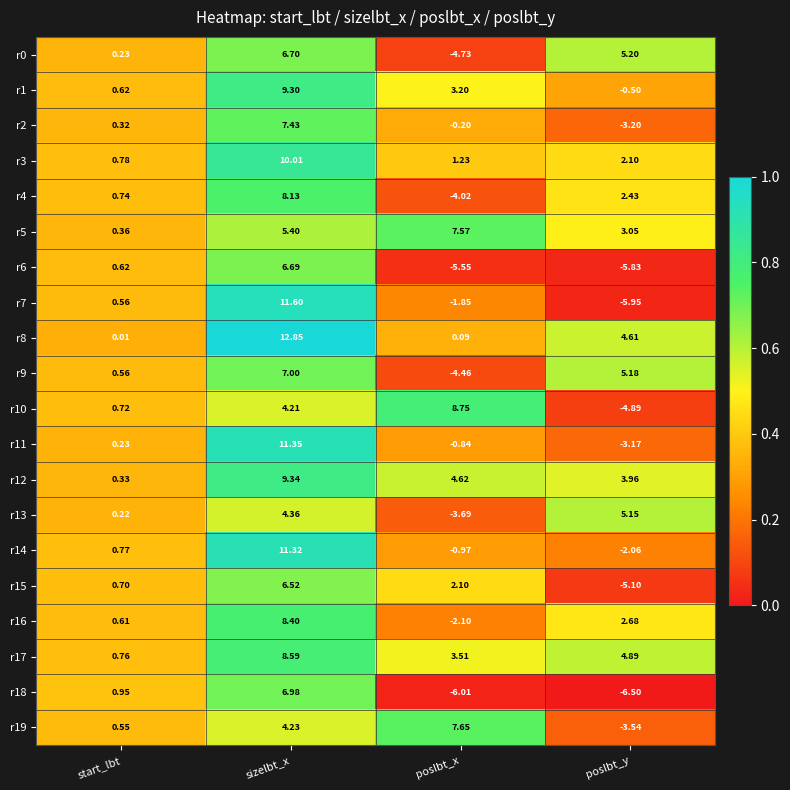

Which category has the highest value across all series?

sizelbt_x